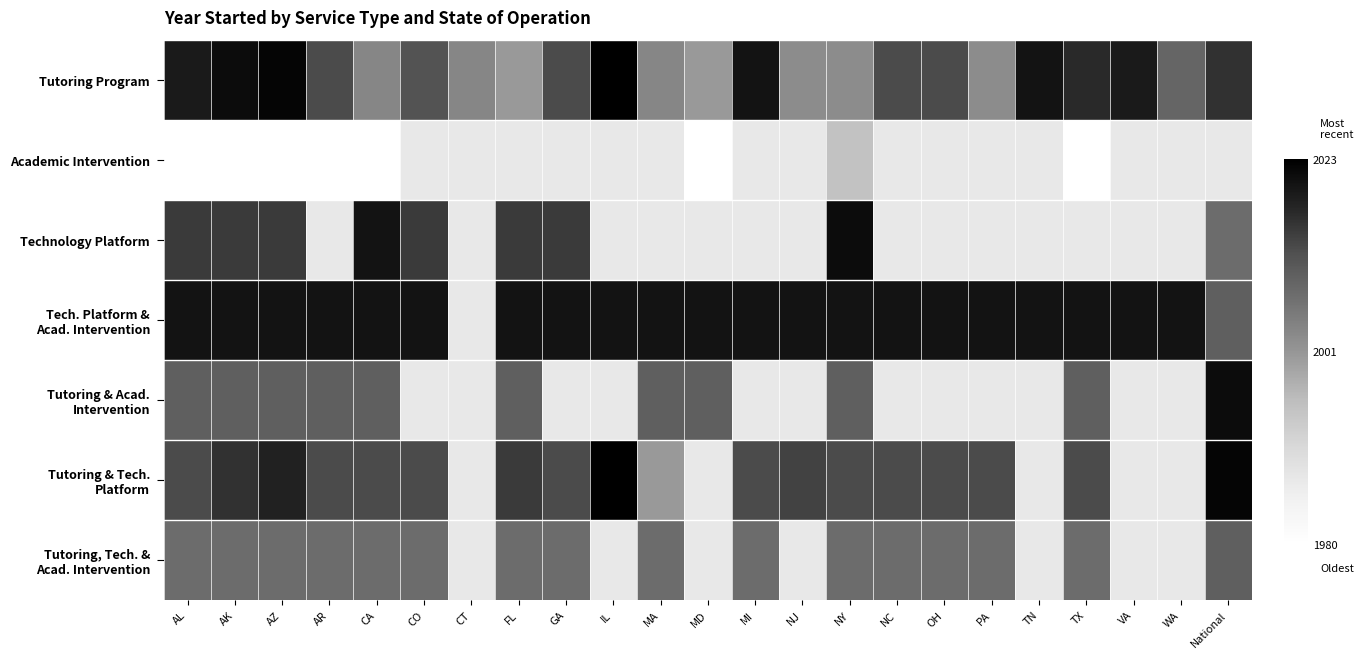

What is the difference between the maximum and minimum values in the Tutoring Program series?

22.0